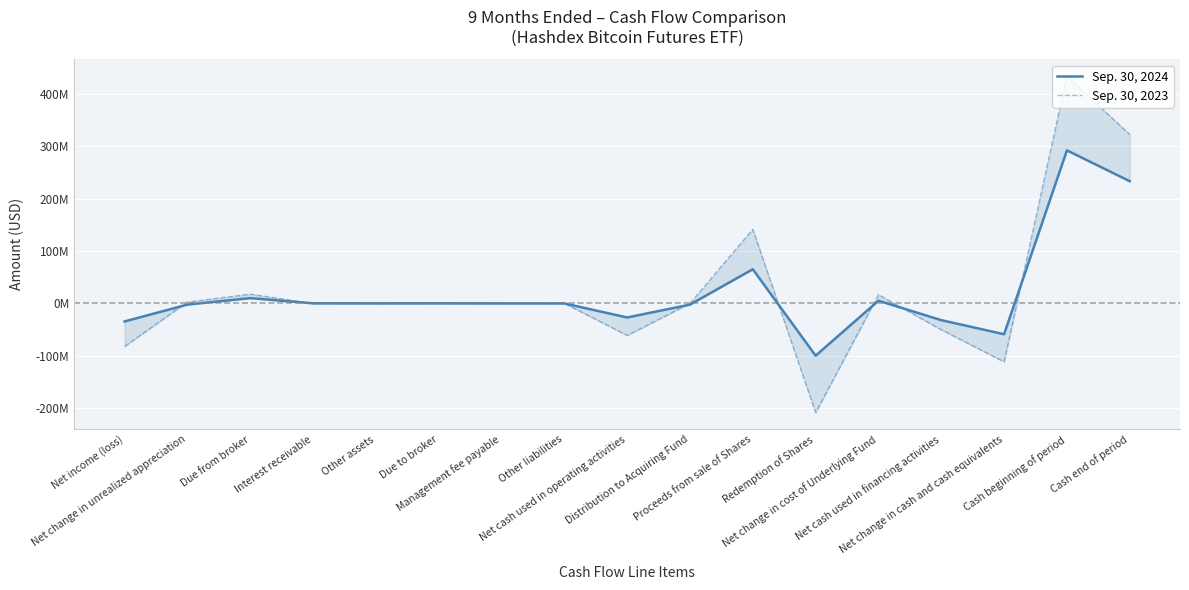

Between Cash beginning of period and Due to broker, which is larger?

Cash beginning of period